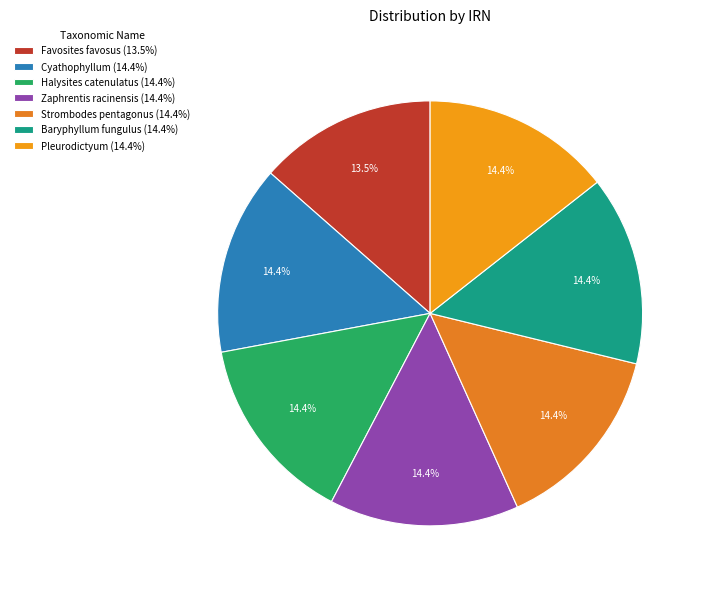

Rank the categories by value from highest to lowest.

Strombodes pentagonus, Zaphrentis racinensis, Cyathophyllum, Baryphyllum fungulus, Pleurodictyum, Halysites catenulatus, Favosites favosus